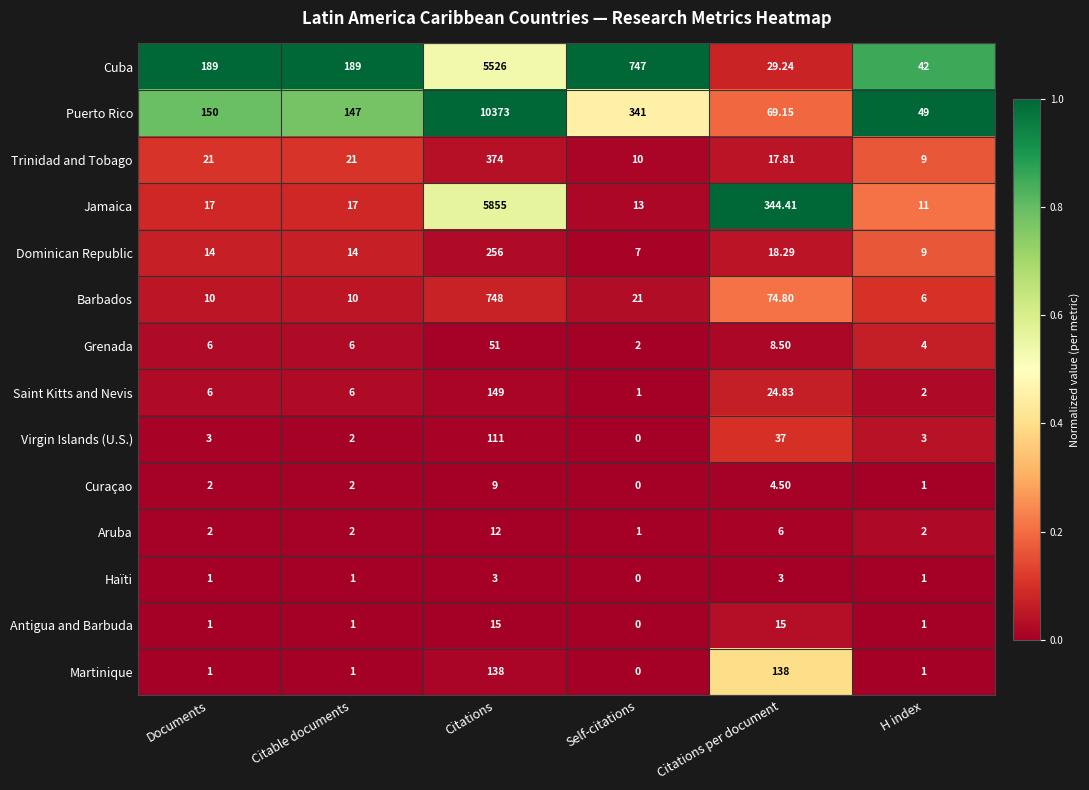

Rank the series at Citations per document from lowest to highest value.

Haïti, Curaçao, Aruba, Grenada, Antigua and Barbuda, Trinidad and Tobago, Dominican Republic, Saint Kitts and Nevis, Cuba, Virgin Islands (U.S.), Puerto Rico, Barbados, Martinique, Jamaica